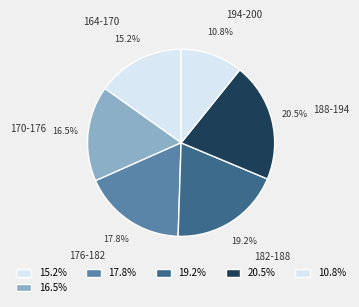

Approximately how many times larger is the value at 194-200 compared to 164-170?

0.7